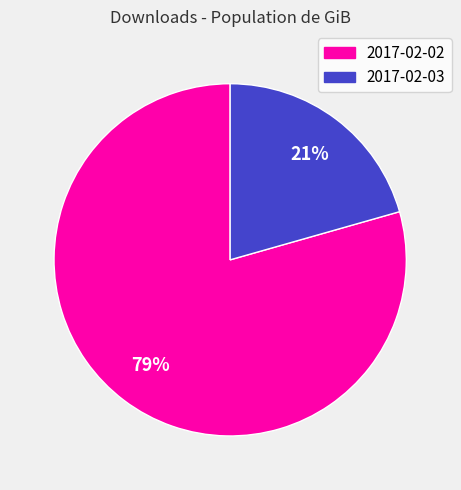

Count the number of slices in the pie.

2